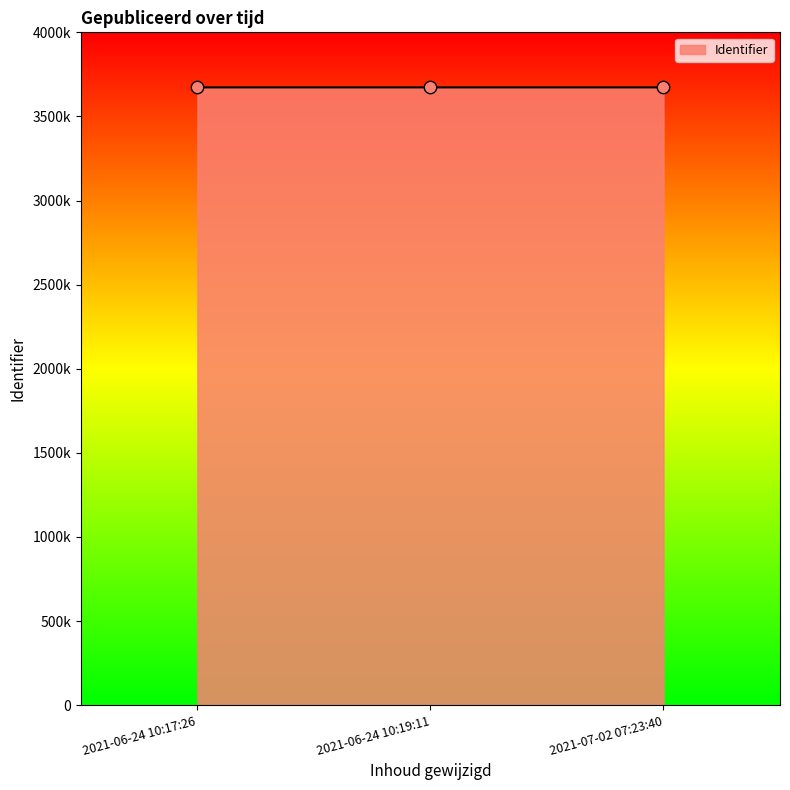

Approximately how many times larger is the value at 2021-06-24 10:17:26 compared to 2021-06-24 10:19:11?

1.0